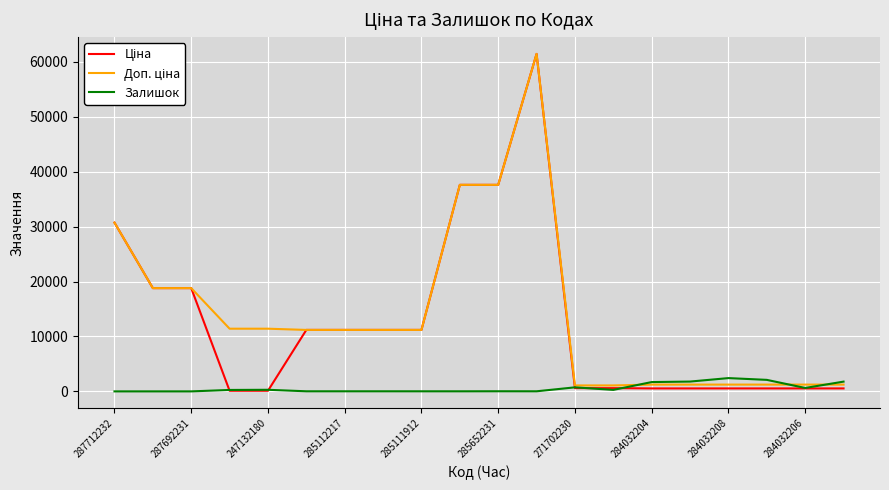

At how many categories does at least one series exceed 60092?

1